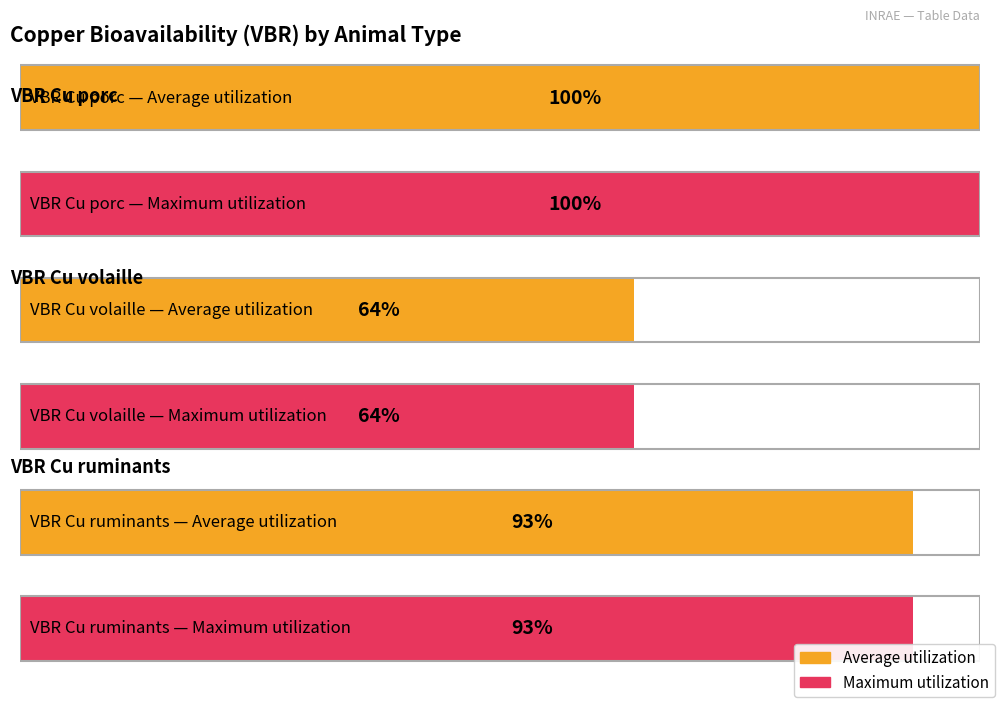

Reading left to right, list all the values displayed in this chart.

Average utilization: 100	64	93
Maximum utilization: 100	64	93